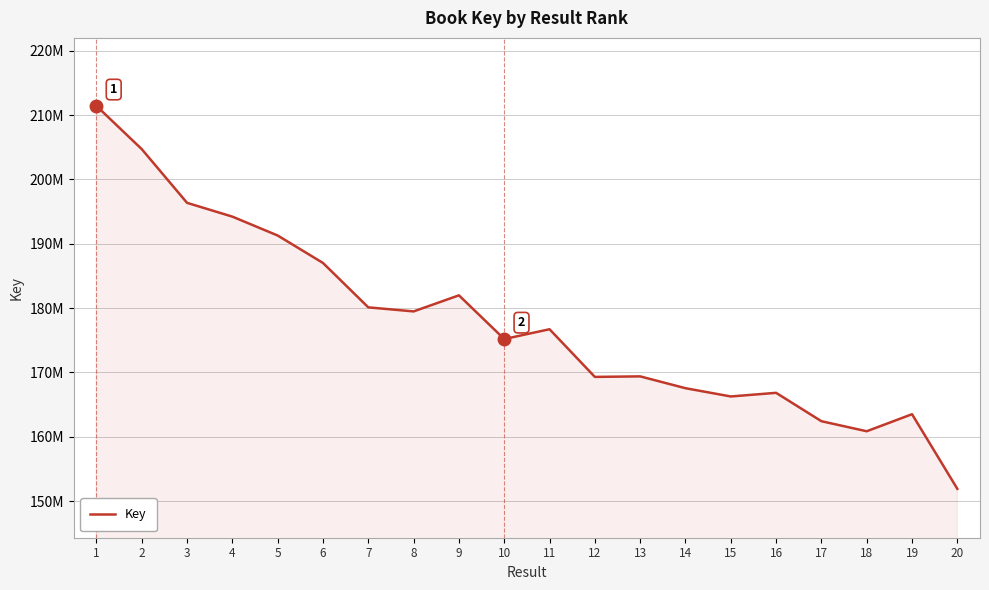

List the labels in order of value, smallest first.

20, 18, 17, 19, 15, 16, 14, 12, 13, 10, 11, 8, 7, 9, 6, 5, 4, 3, 2, 1